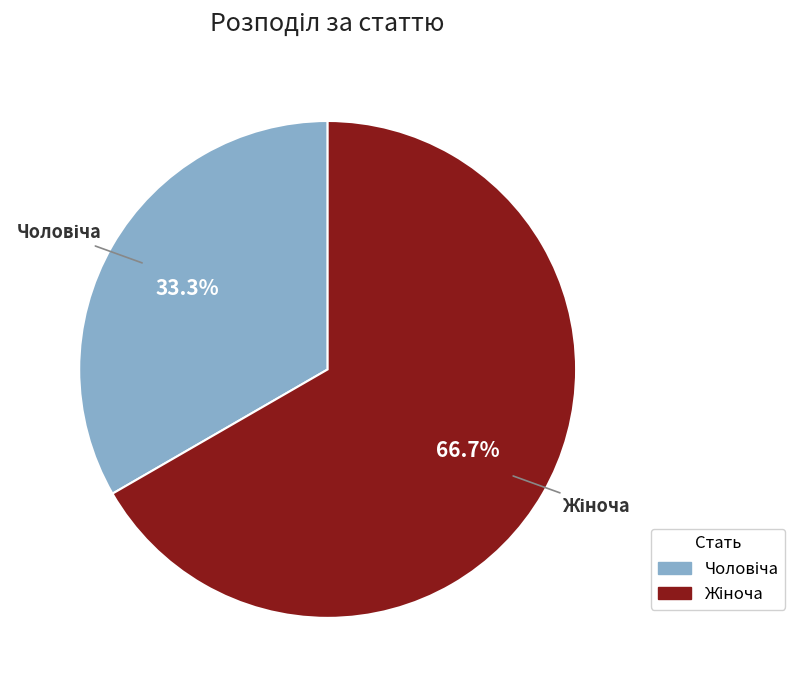

Is there a majority slice in this chart?

Yes